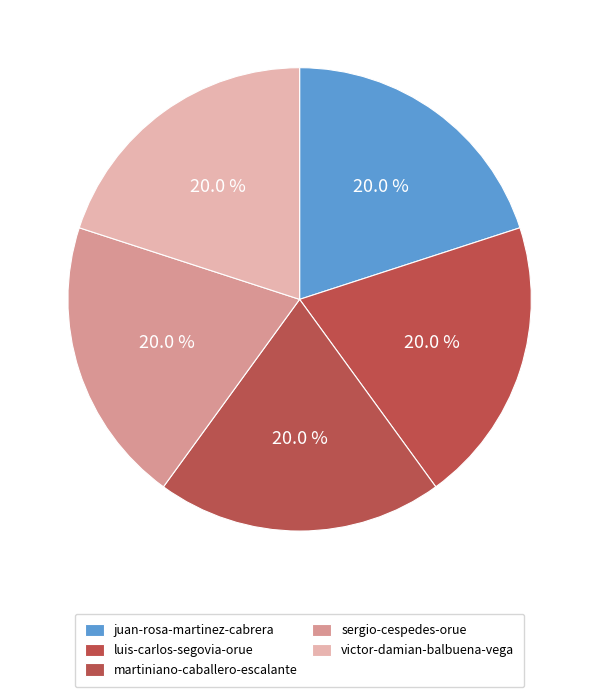

How many segments does this pie chart have?

5